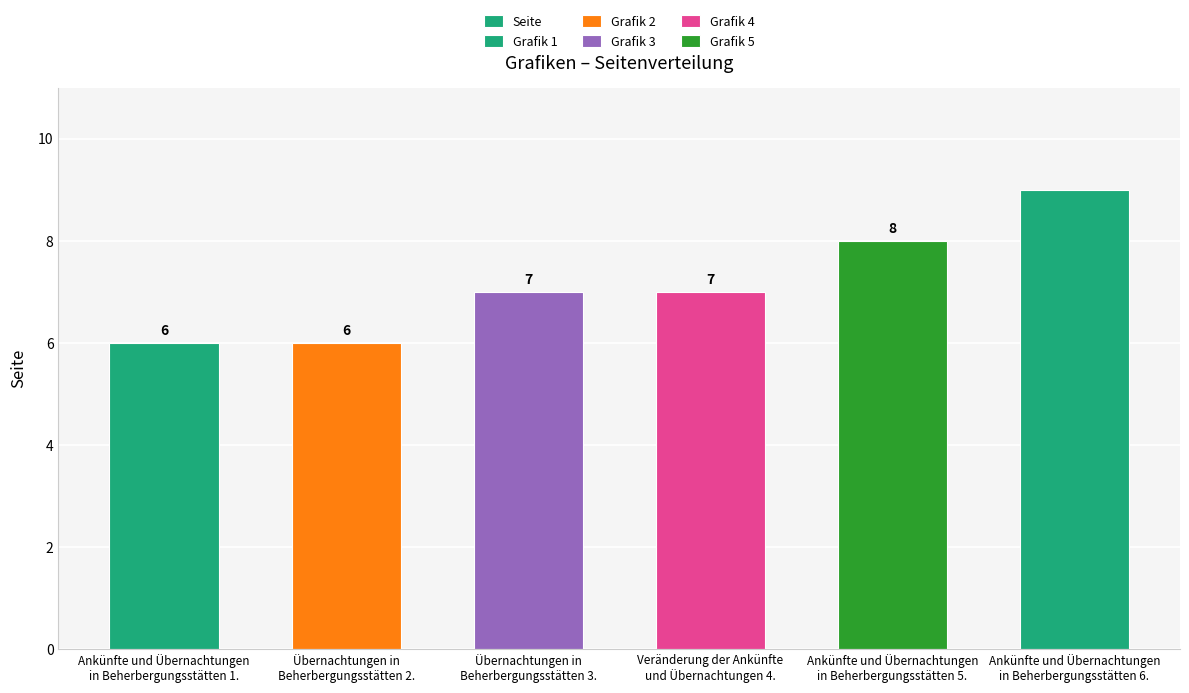

Is it true that the value at Ankünfte und Übernachtungen
in Beherbergungsstätten 5. is 8?

True